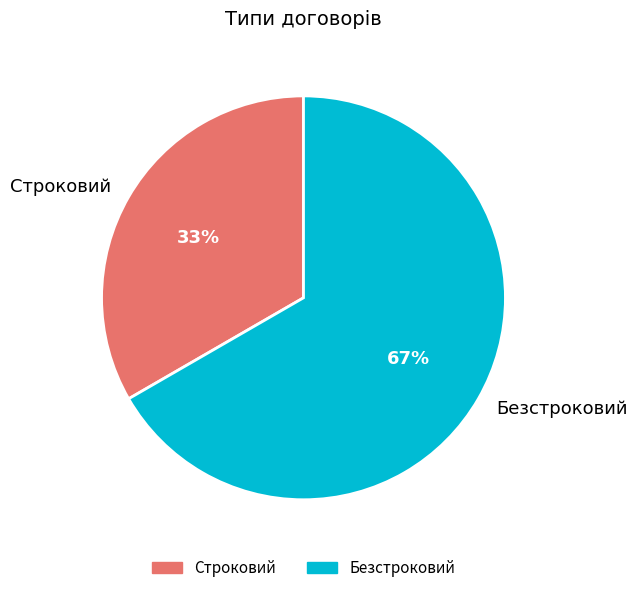

To the nearest percent, what is the combined percentage of Безстроковий and Строковий?

100%